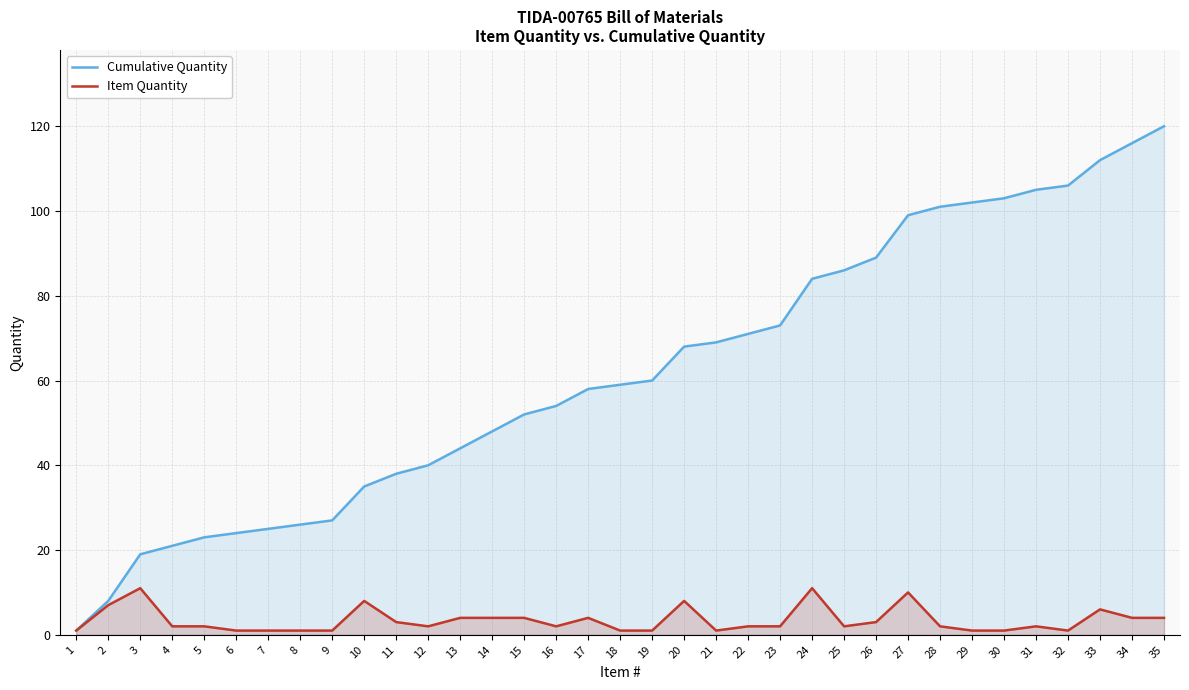

Which series has the largest total across all categories?

Cumulative Quantity